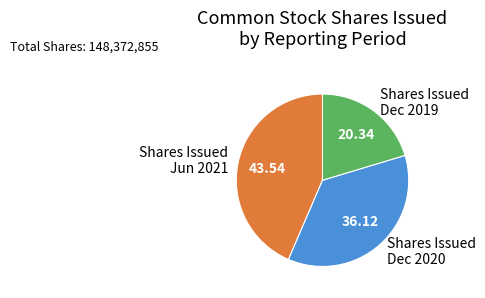

Count the number of slices in the pie.

3